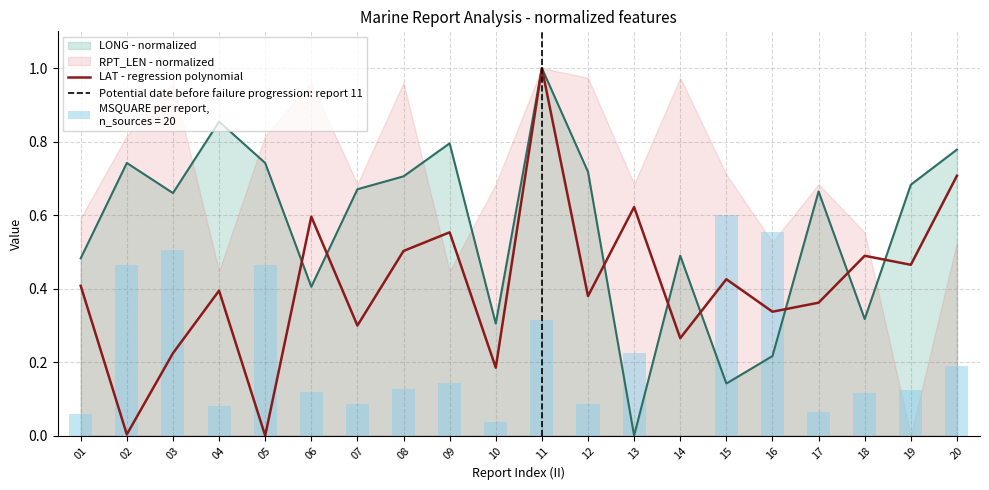

The LAT - regression polynomial series shows 0.4 at 14. True or false?

False